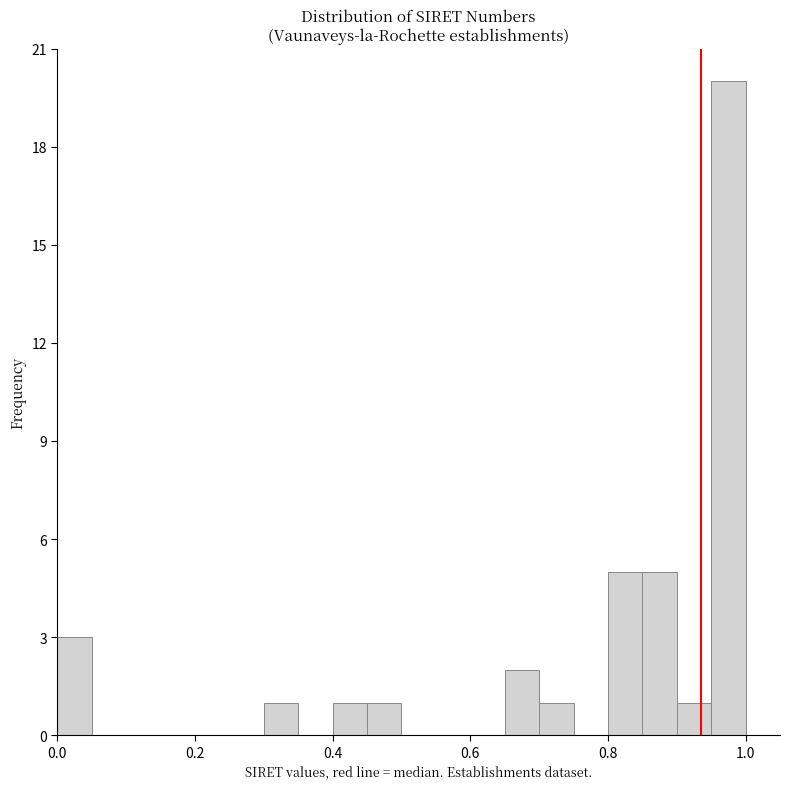

Around what value on the x-axis is the tallest bar? Give the approximate position of its centre, as read against the axis.

0.98